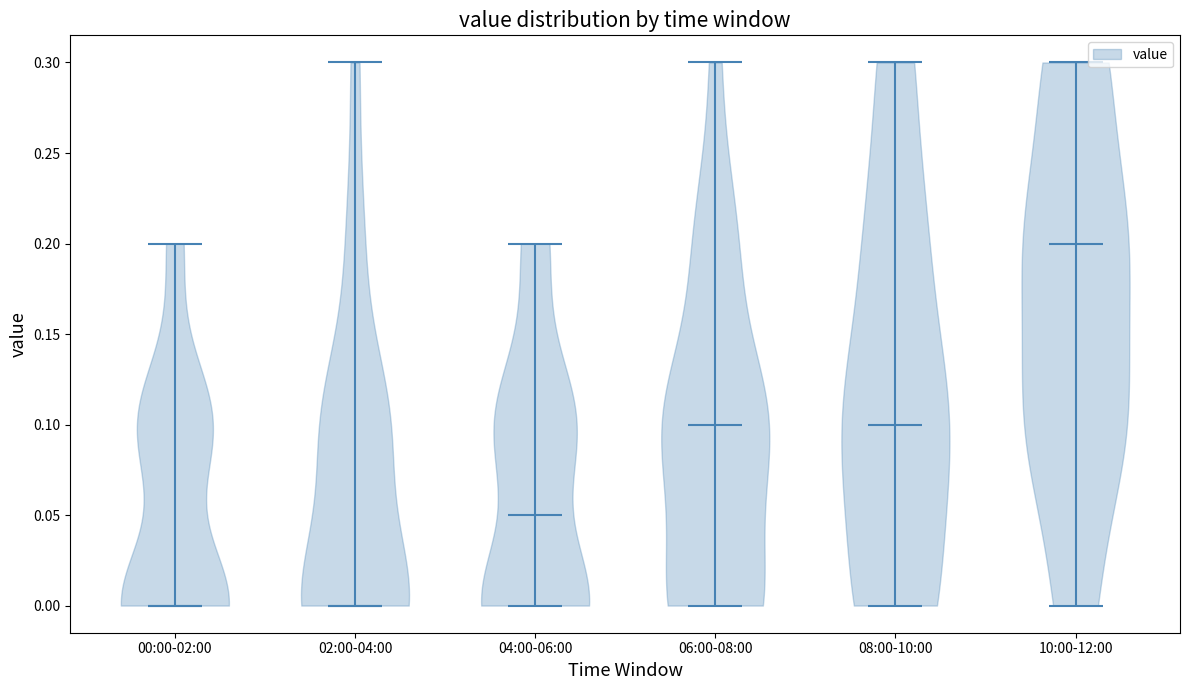

Where does the median line of the violin for 10:00-12:00 sit on the y-axis? The values are not printed on the chart, so give them approximately, as read against the axis.

0.20